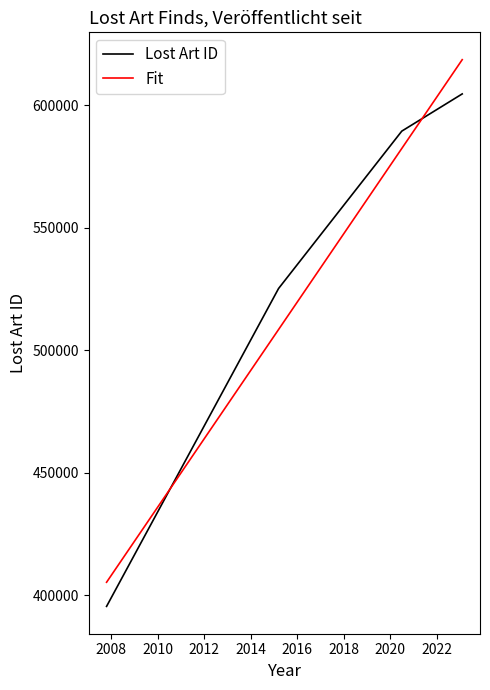

How many times do Lost Art ID and Fit cross each other?

2